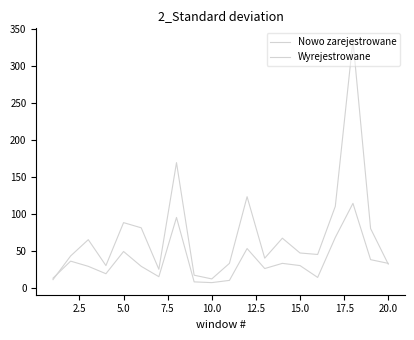

At which label does Nowo zarejestrowane first exceed 47?

5.0